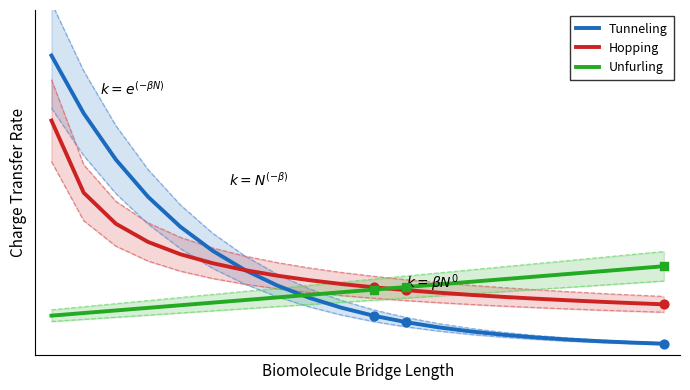

Is the value of Tunneling at 18 greater than the value of Hopping at 13?

No